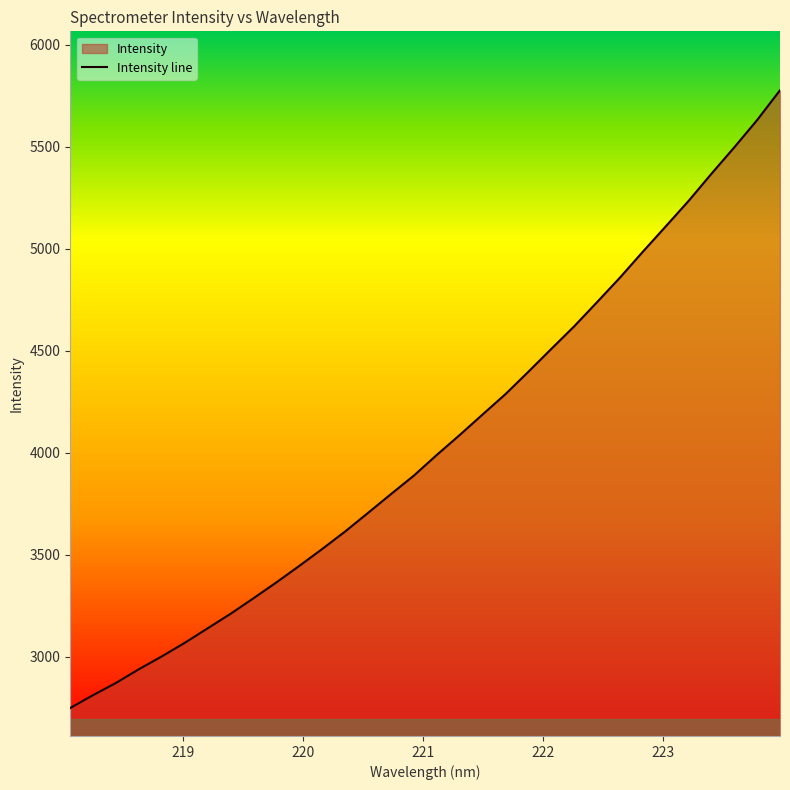

How many categories are shown in the chart?

32